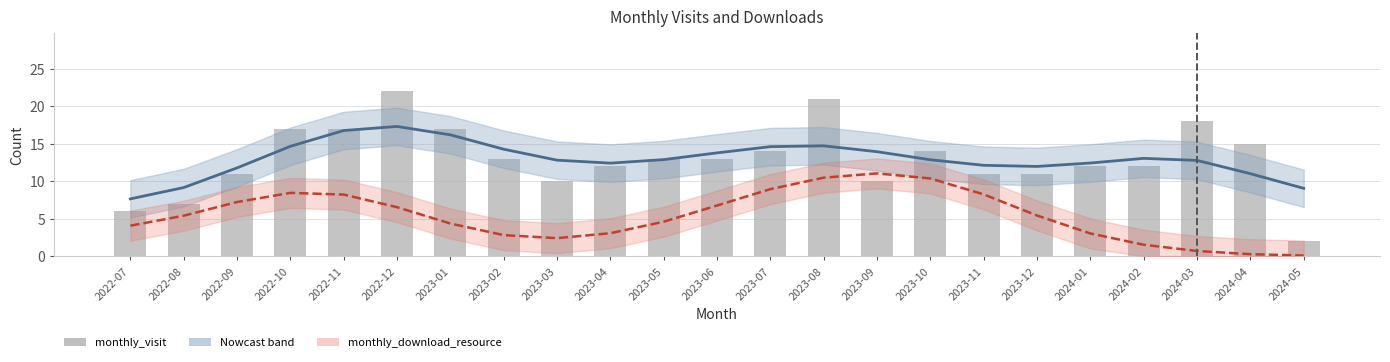

Does the chart contain any negative values?

No